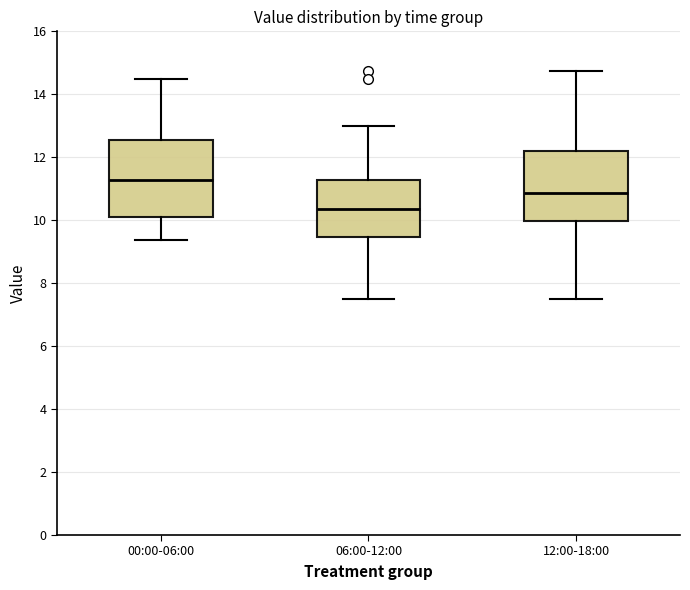

Comparing the boxes themselves (not the whiskers), which one is the tallest?

00:00-06:00